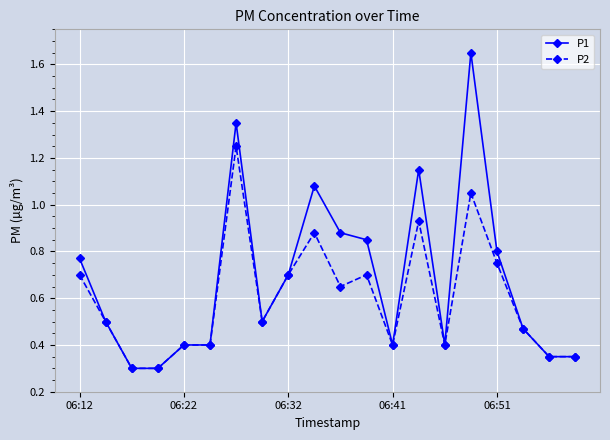

Which series has the largest range (max minus min)?

P1